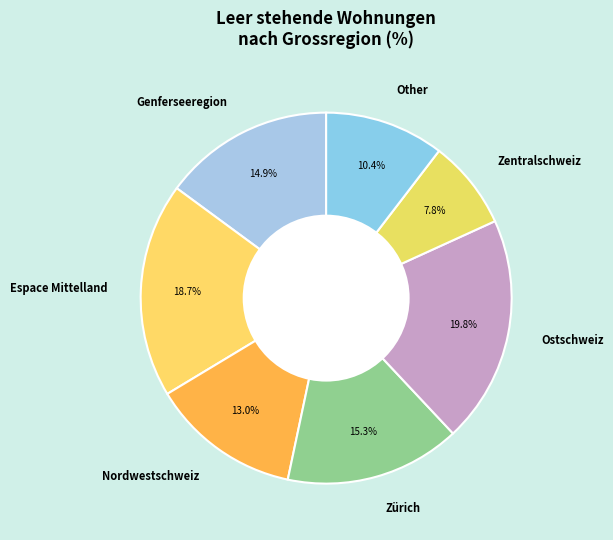

Is there any slice that represents more than half of the pie?

No